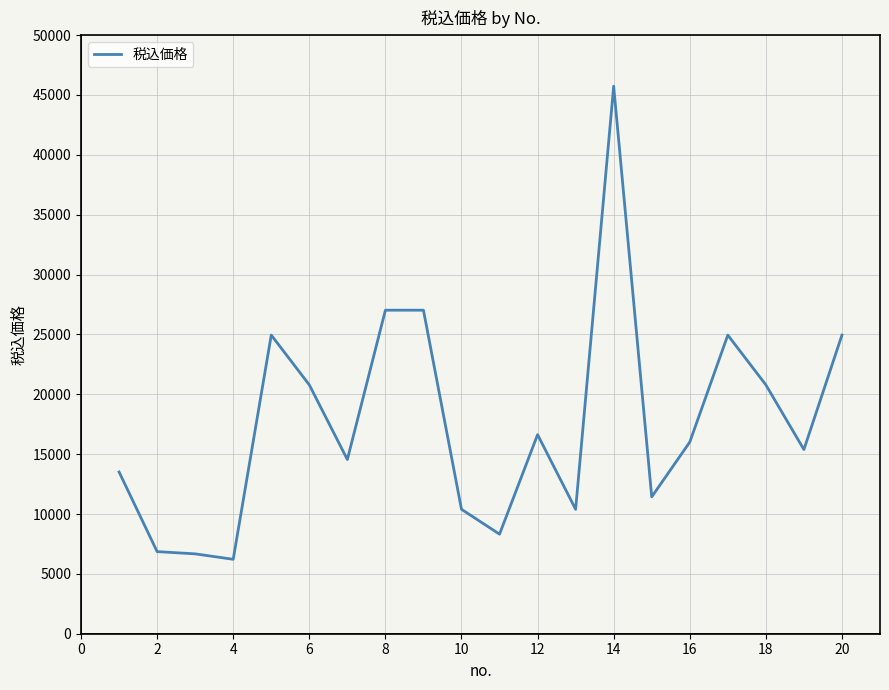

What is the smallest value displayed?

6216